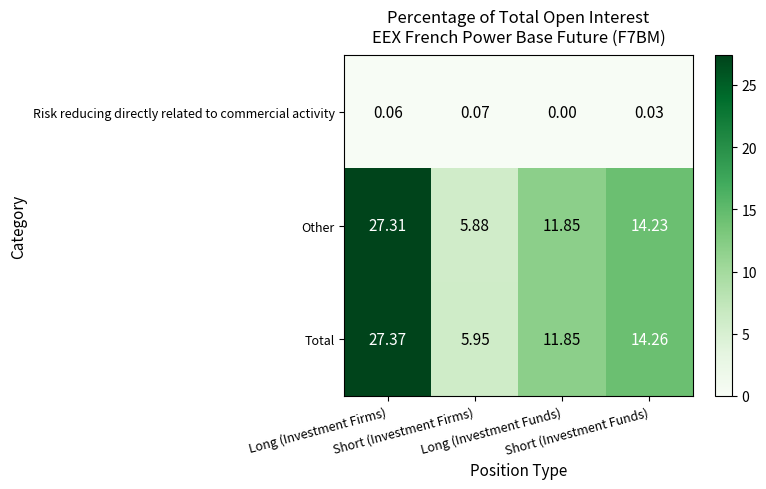

Which series has the largest total across all categories?

Total